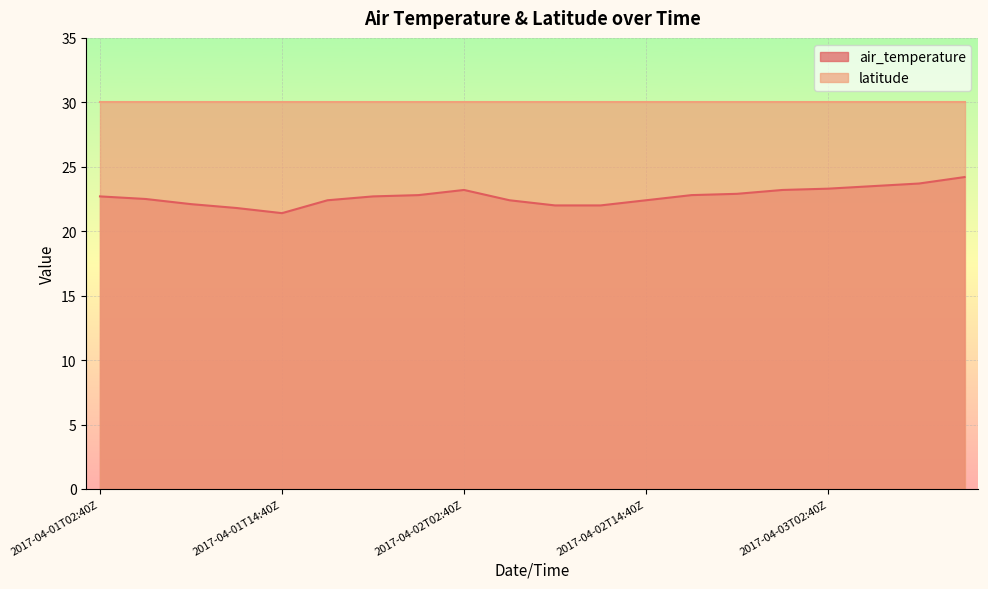

How many data points does each series have?

20